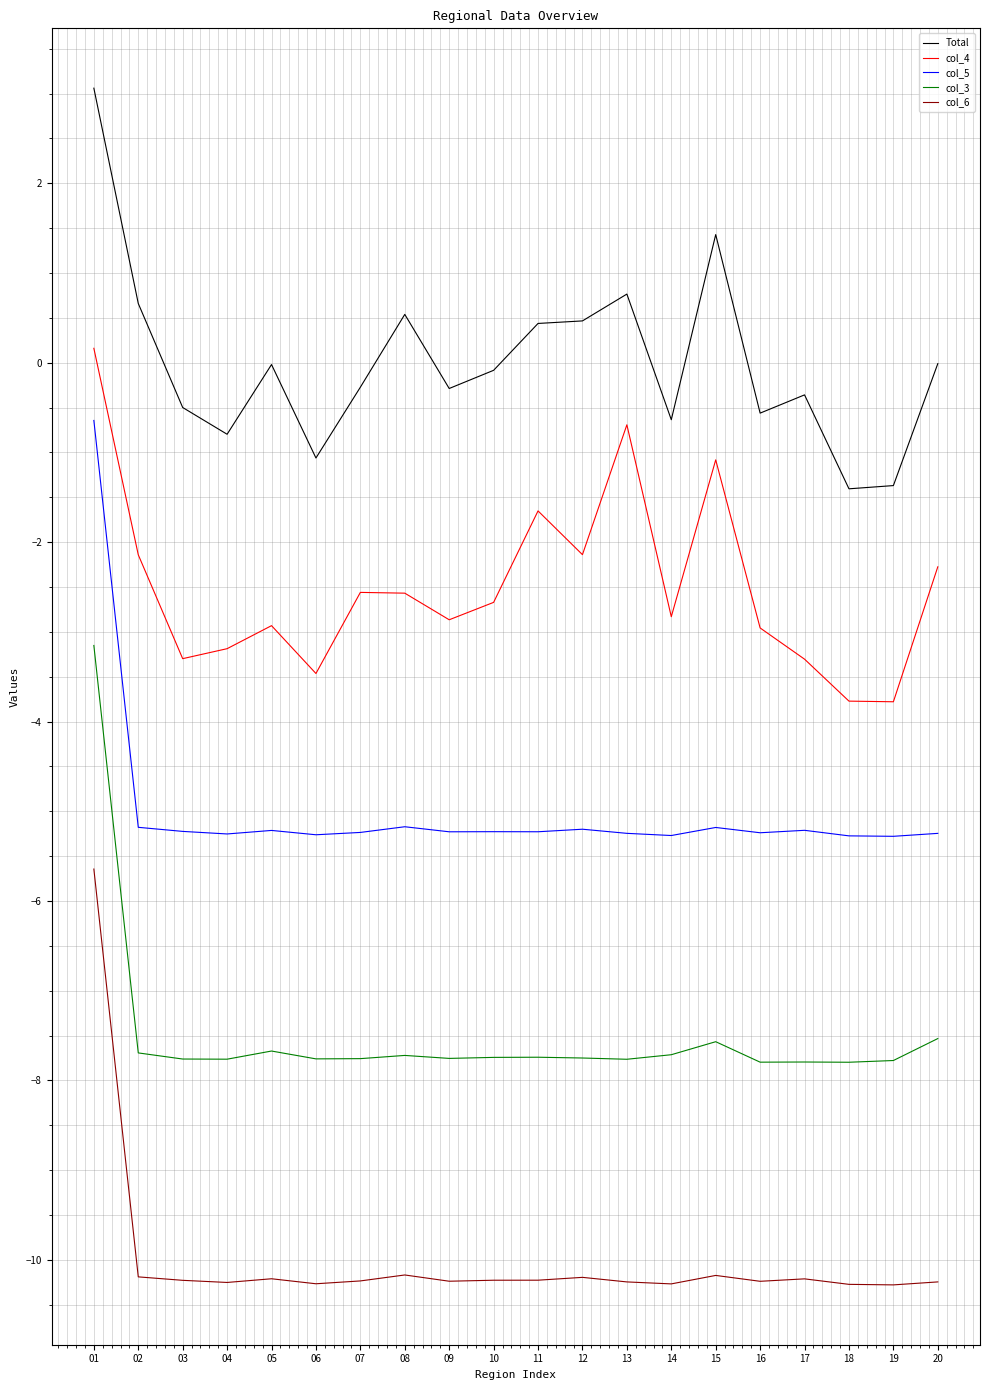

What is the difference between the maximum and second lowest values in the col_5 series?

4.6